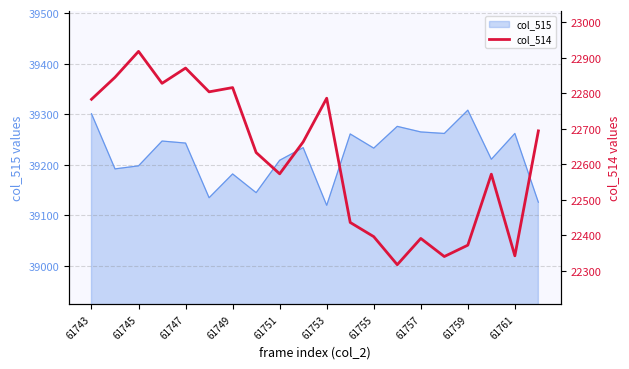

The value of col_515 at 61755 is 39233. True or false?

True